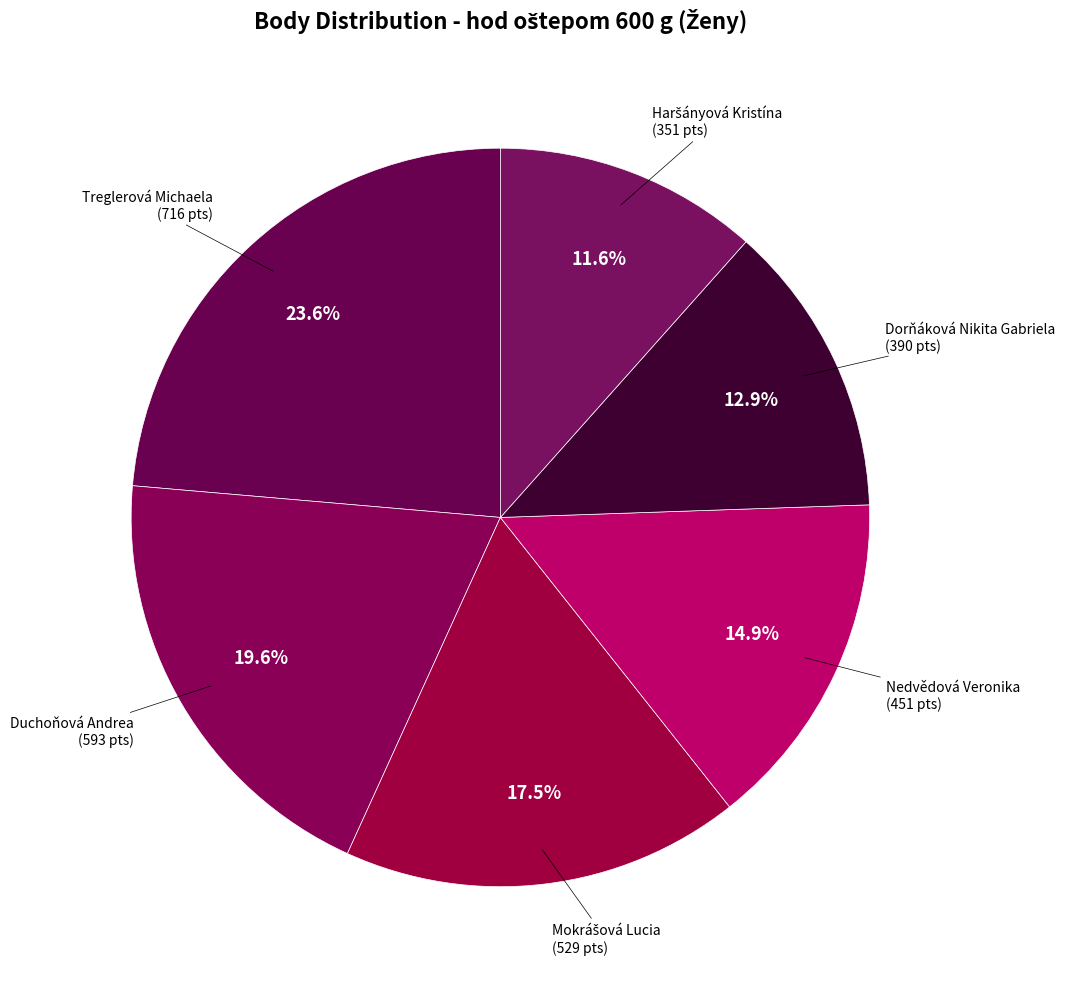

To the nearest percent, what is the average slice percentage?

17%